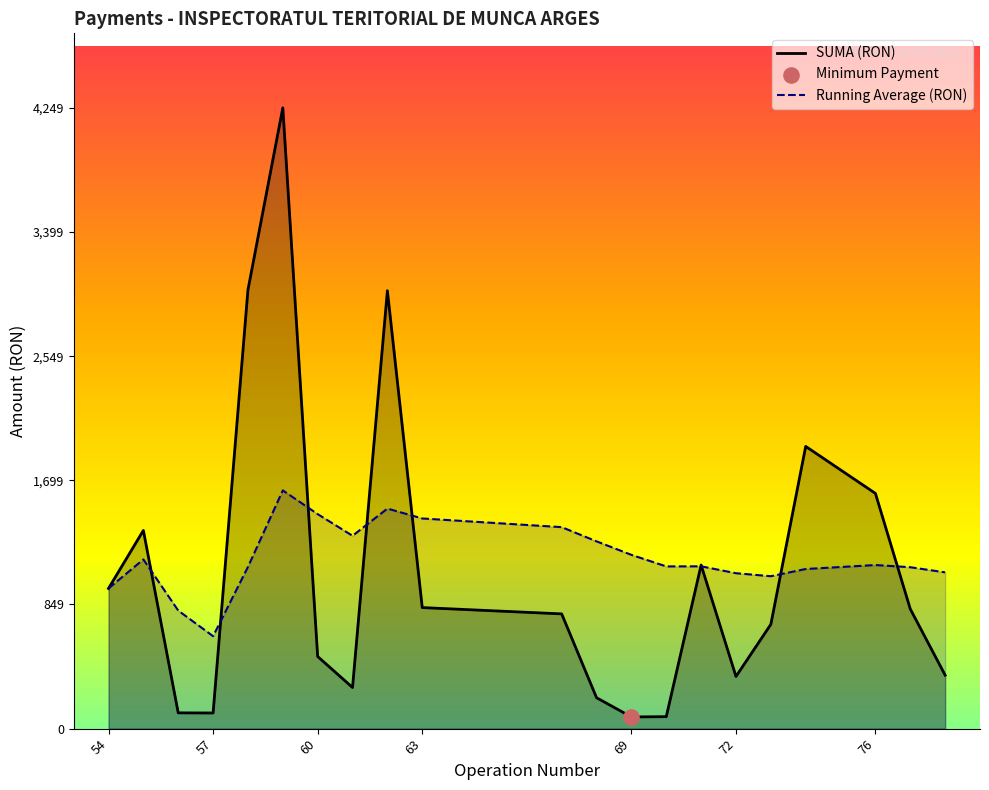

Which series reaches the minimum Y coordinate?

SUMA (RON)